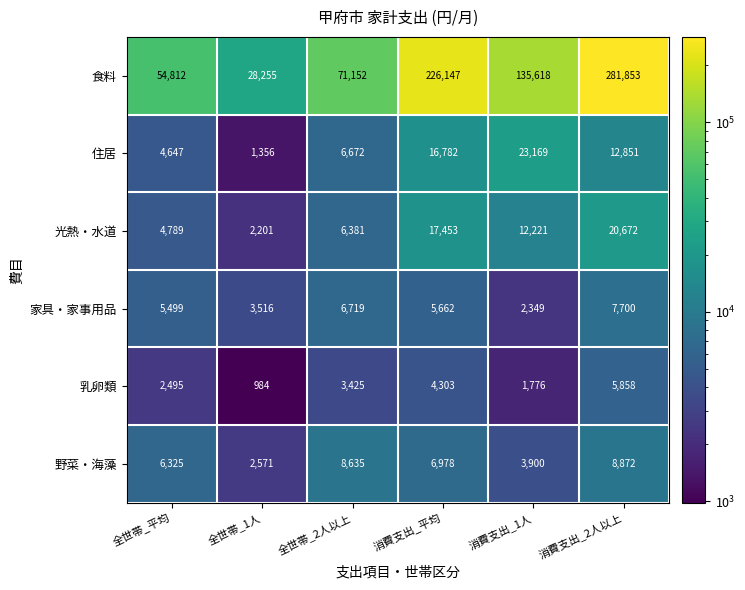

At which category does the chart reach its peak across all series?

消費支出_2人以上